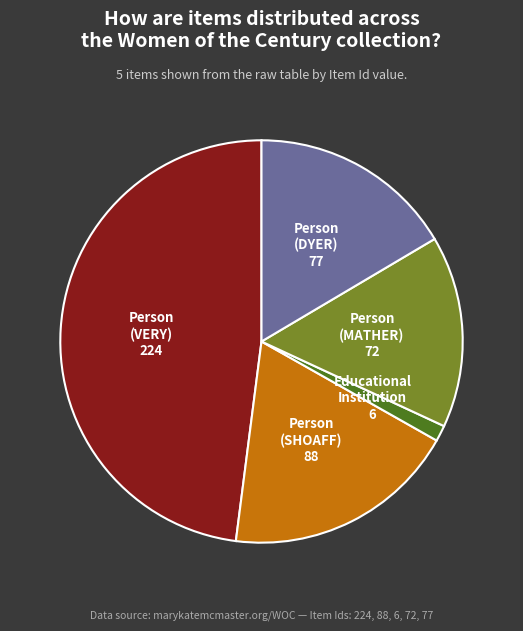

How many slices are in this pie chart?

5